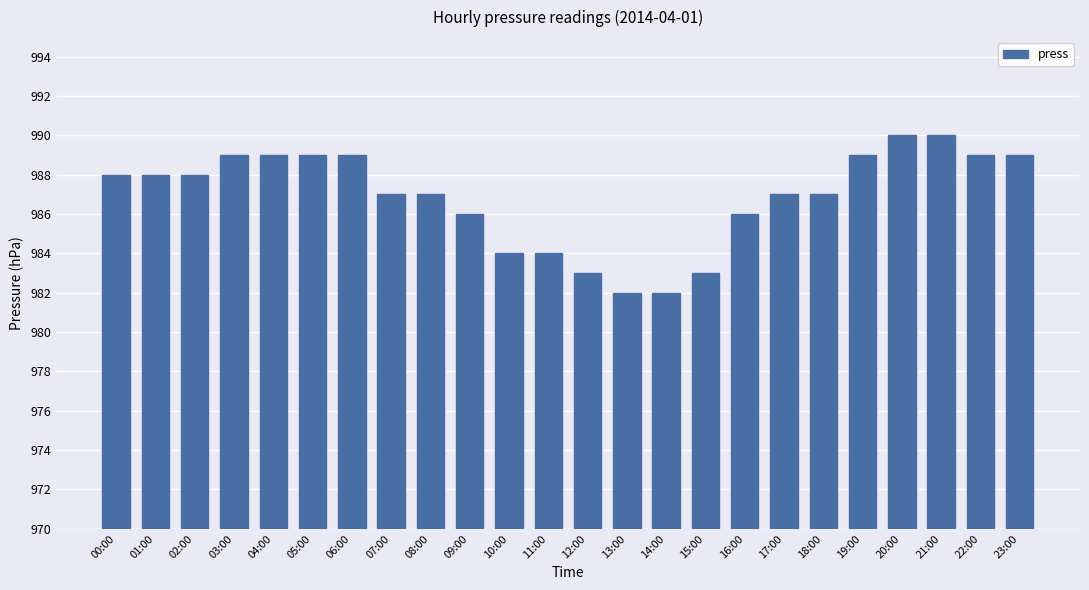

Does the chart contain stacked bars?

No